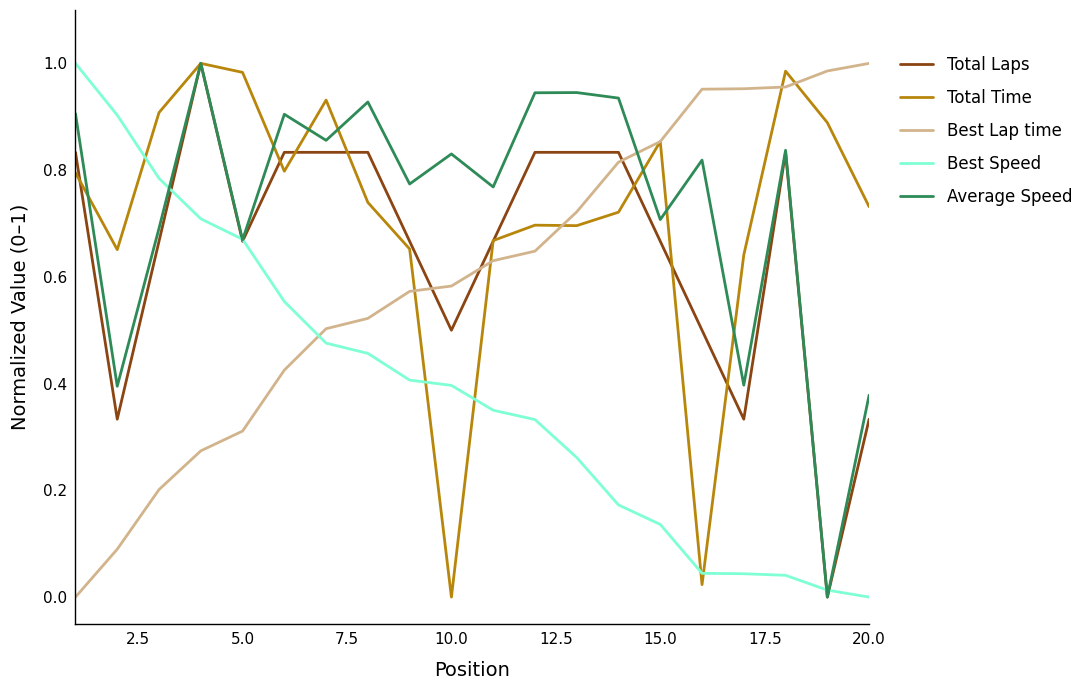

How many intersections are there between Best Speed and Best Lap time?

1